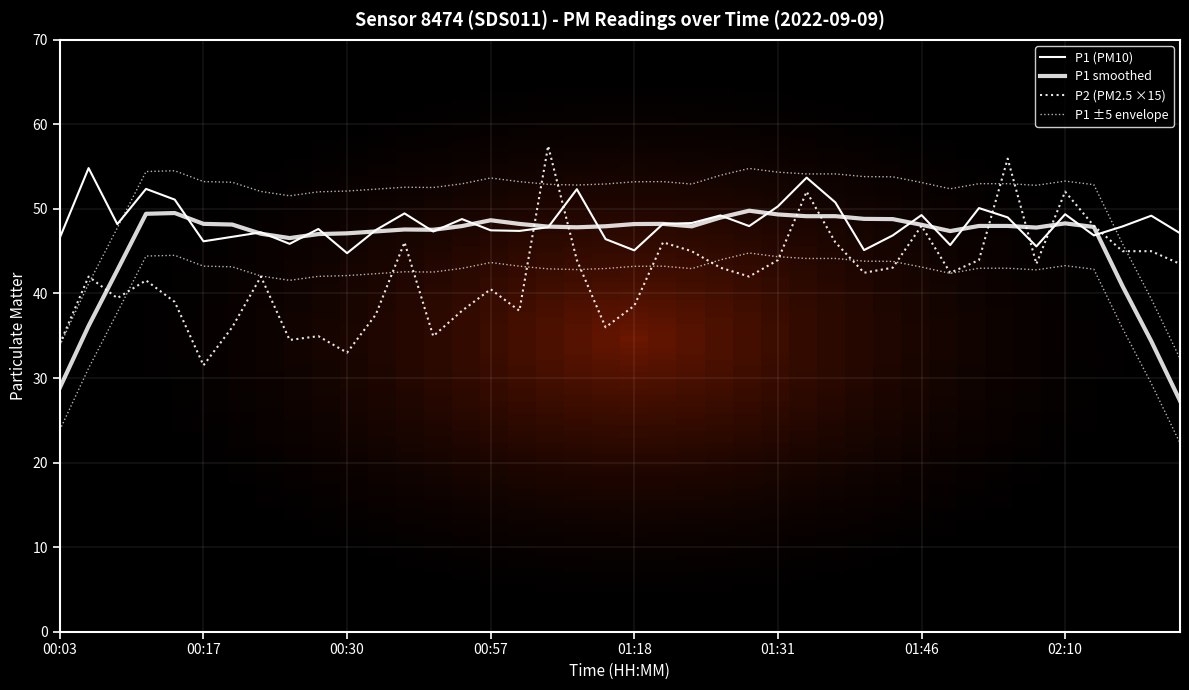

What is the average value of the P1 ±5 envelope series?

51.2